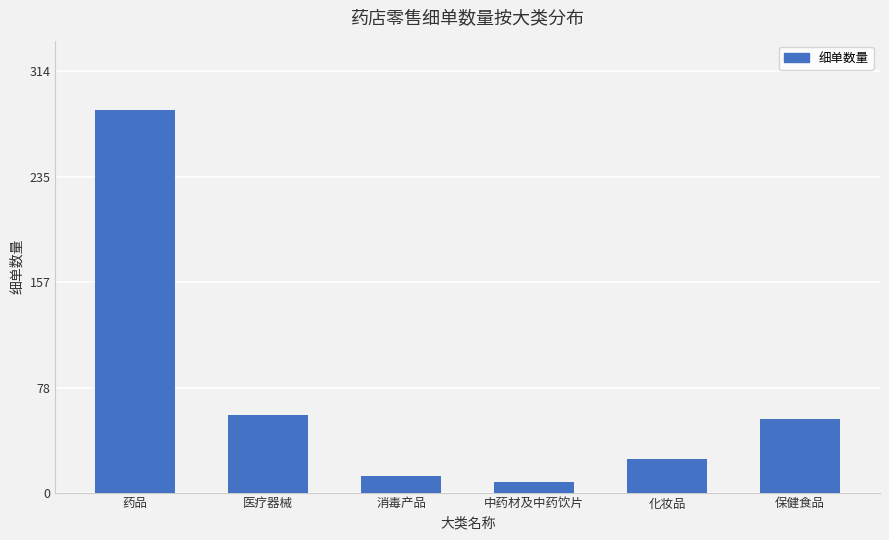

Which has a higher value, 药品 or 医疗器械?

药品